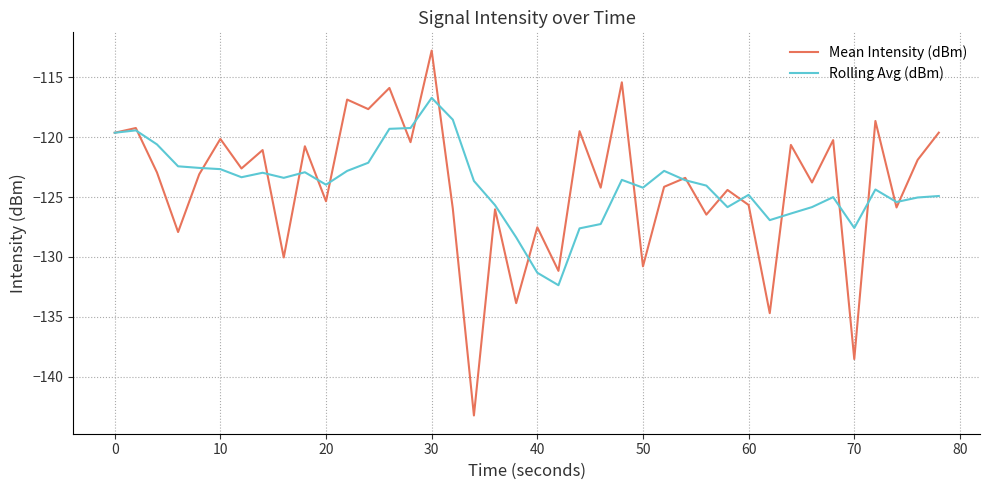

What is the maximum value for Rolling Avg (dBm)?

-116.7